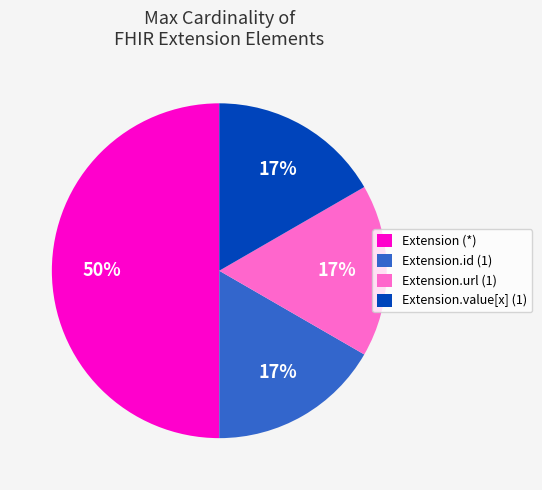

Is it true that Extension.url (1) is 17% of the pie?

True